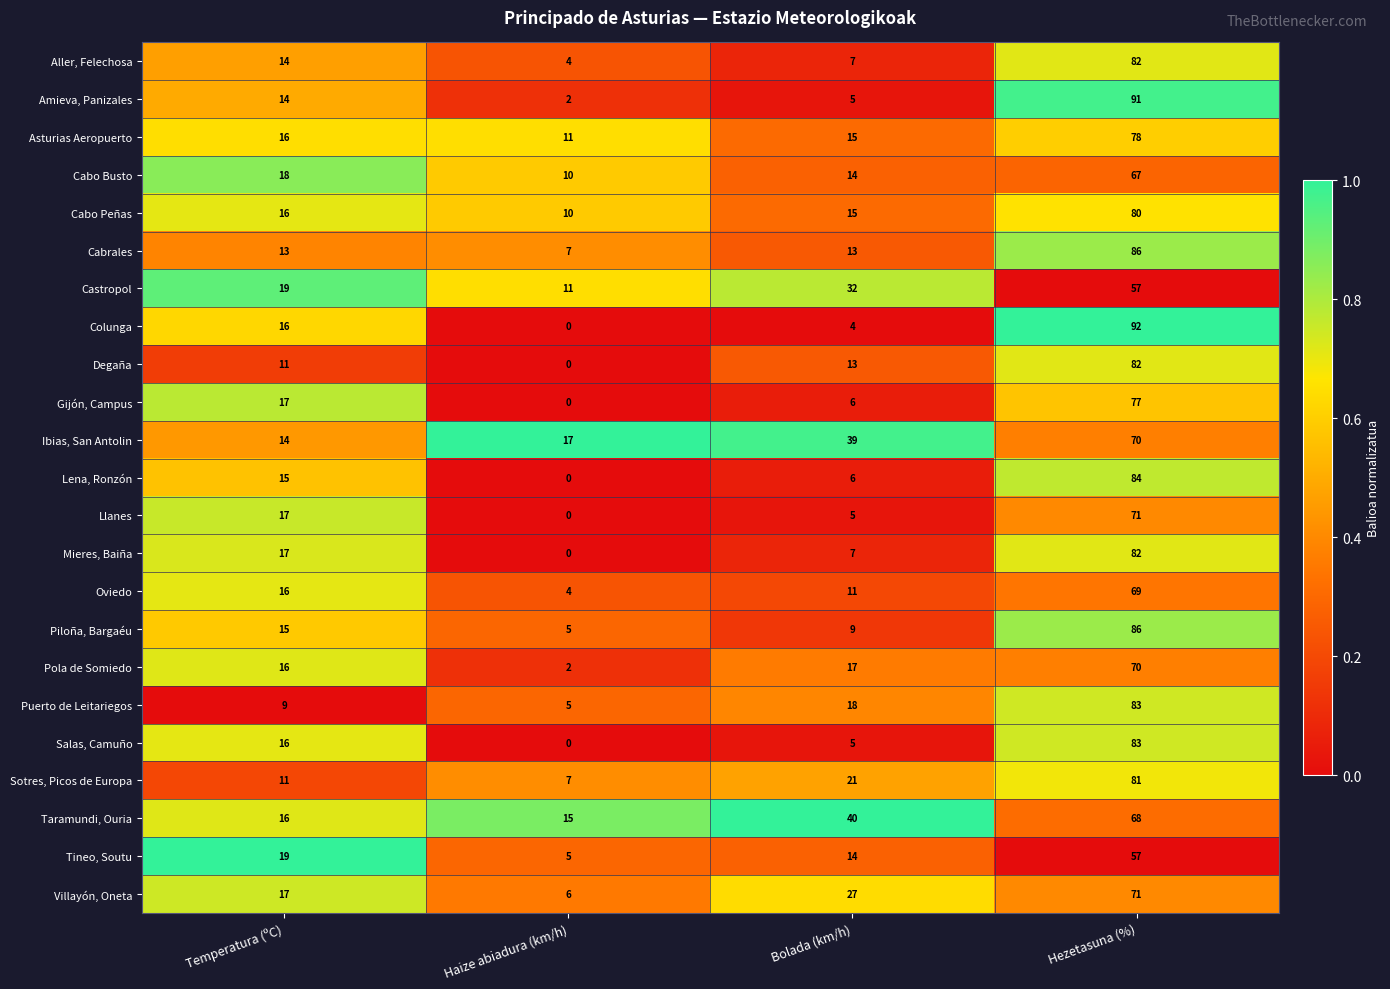

What is the maximum value shown in the chart?

92